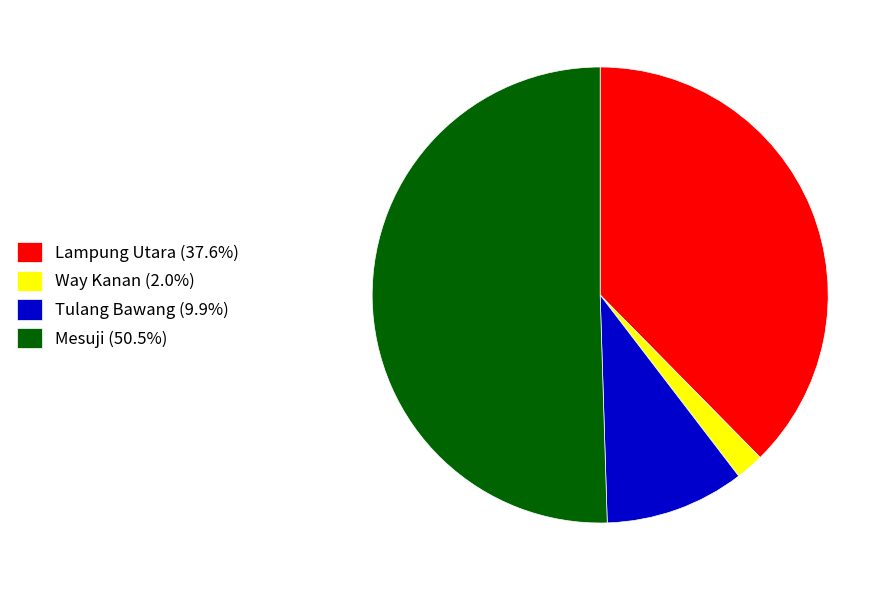

Is the sum of Tulang Bawang (9.9%) and Lampung Utara (37.6%) greater than half?

No